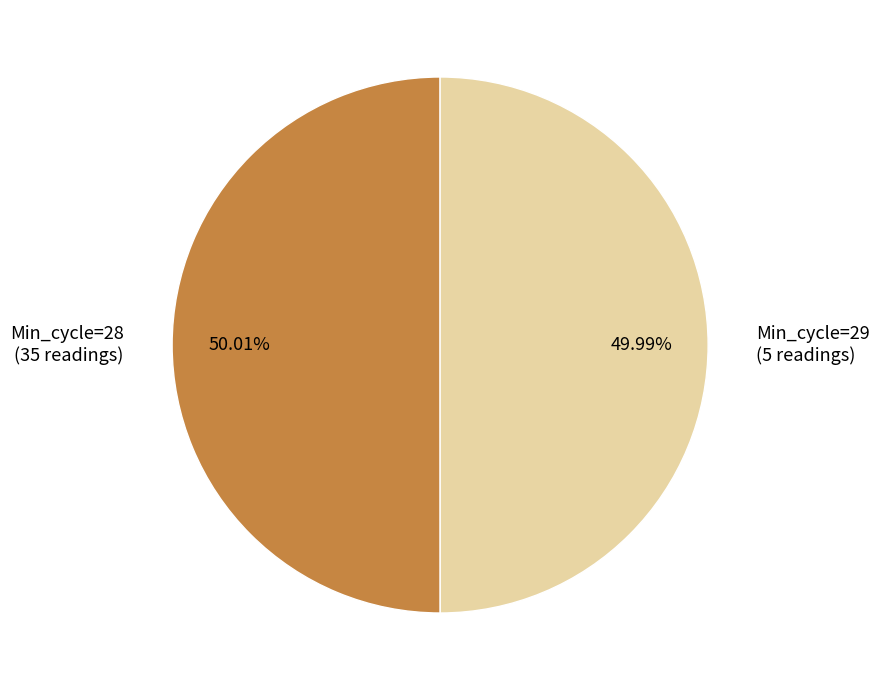

Is there a majority slice in this chart?

Yes